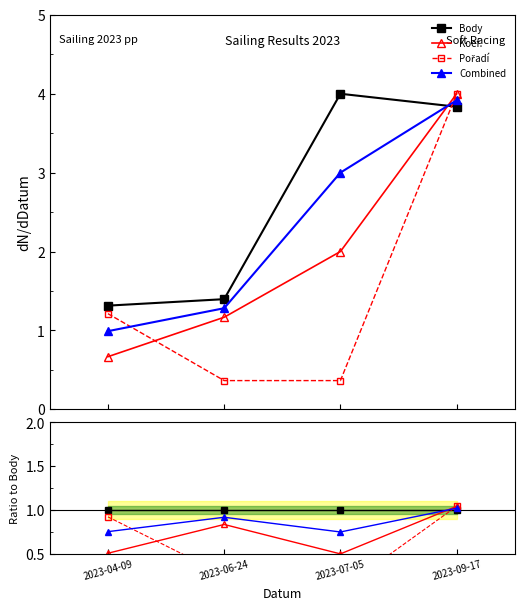

Between 2023-07-05 and 2023-09-17, which series saw the biggest shift?

Pořadí